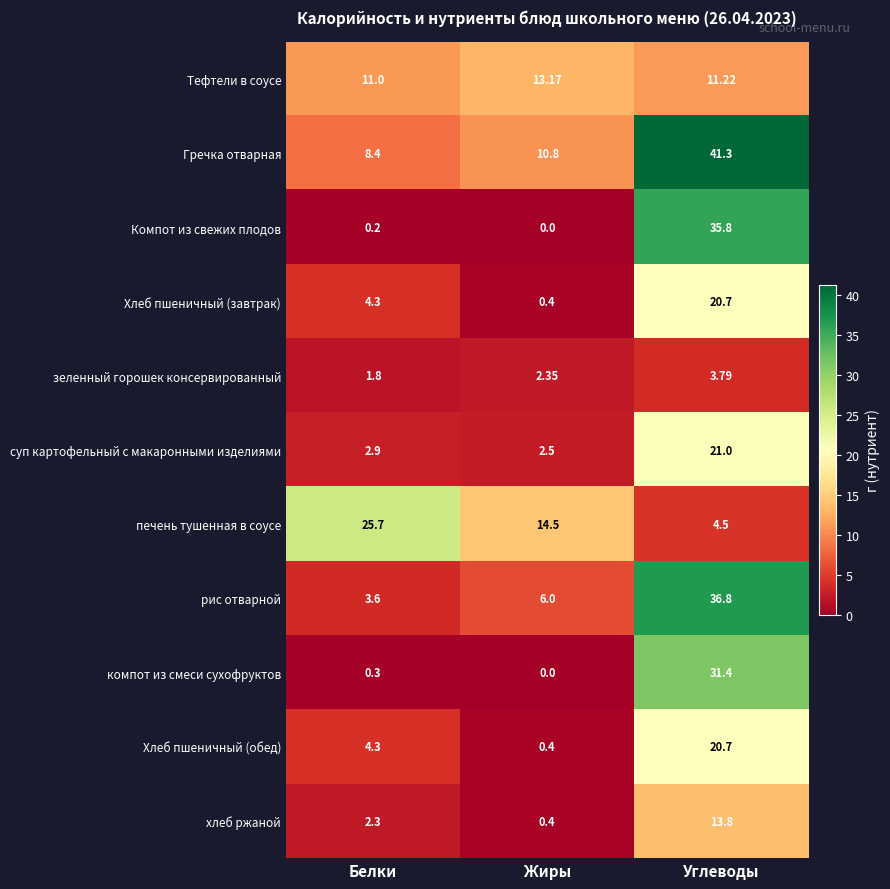

How many series are shown in this chart?

11